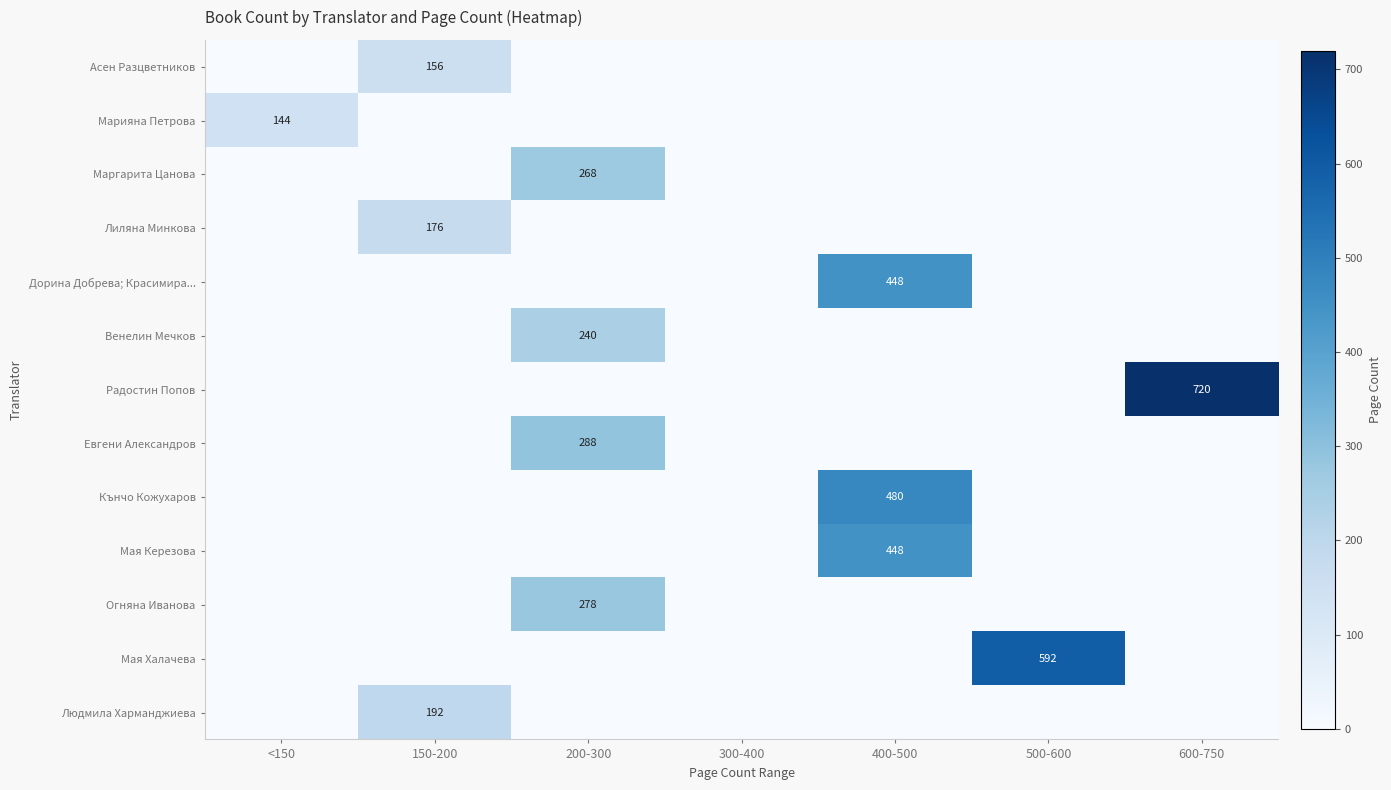

Is it true that Марияна Петрова equals 221 at <150?

False